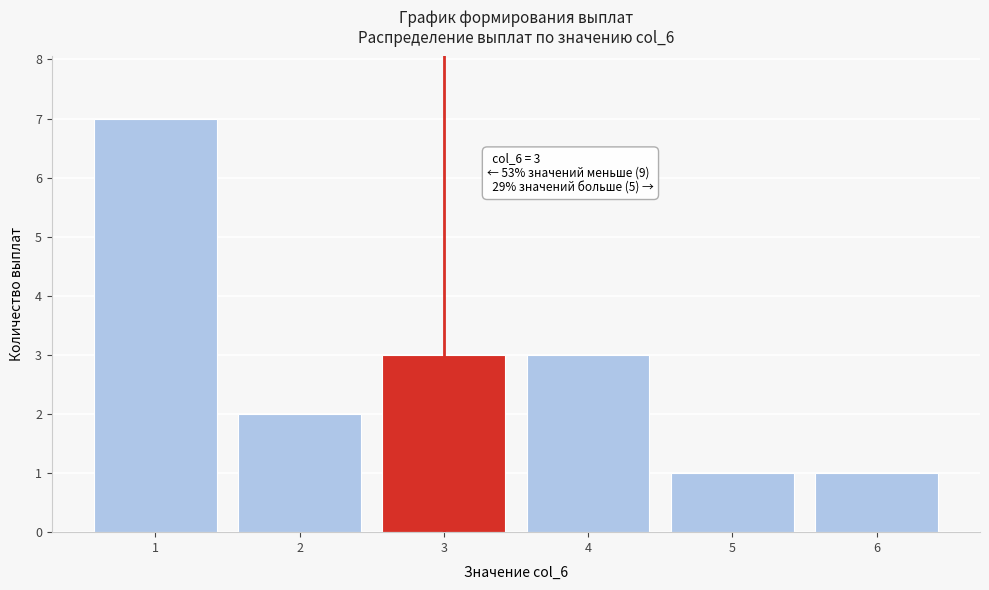

Reading left to right, transcribe all the data shown in this chart.

1=7	2=2	3=3	4=3	5=1	6=1